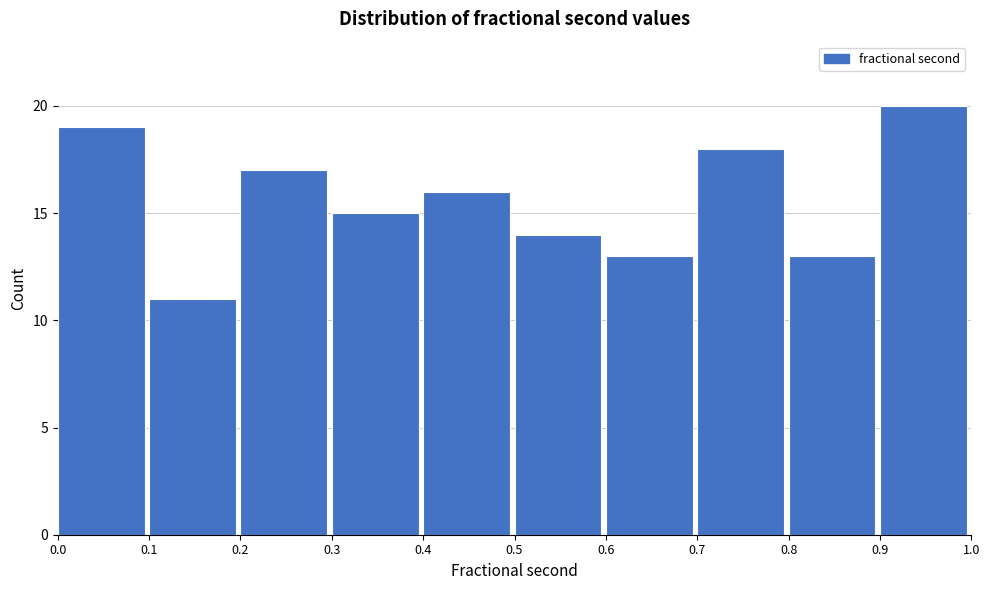

Reading right to left, what are all the values shown in this chart?

20	13	18	13	14	16	15	17	11	19